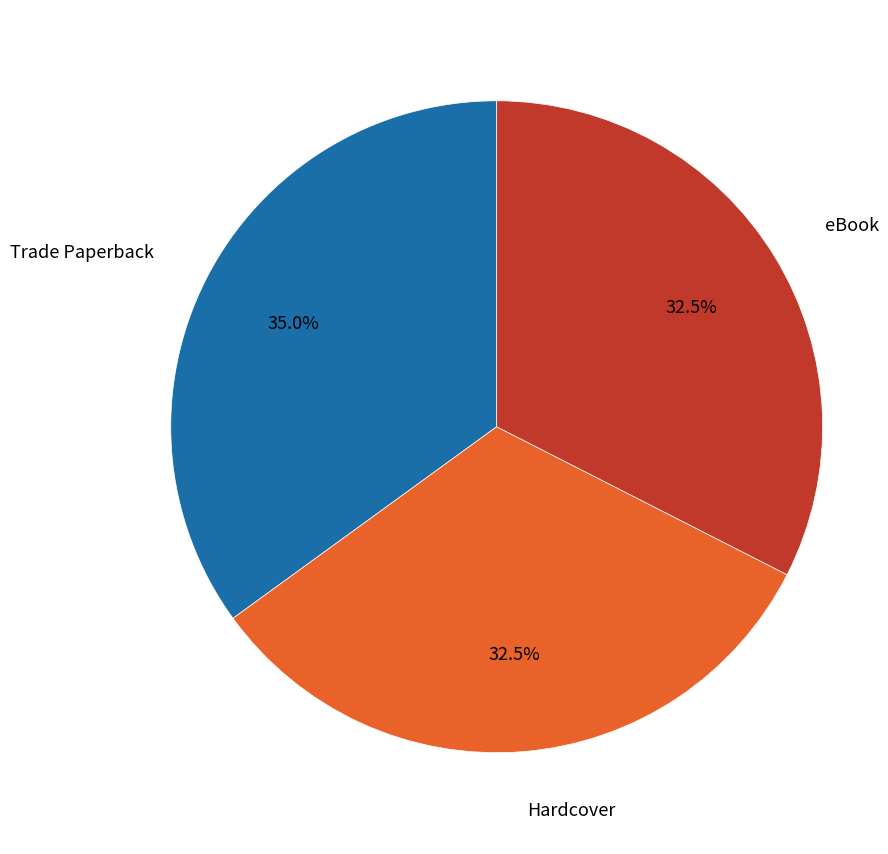

What is the ratio of the value at Trade Paperback to the value at eBook?

1.1